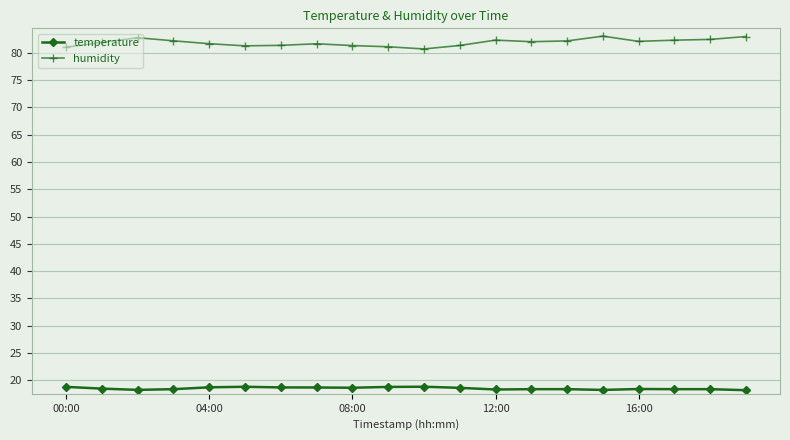

What is the sum of all humidity values?

1638.1